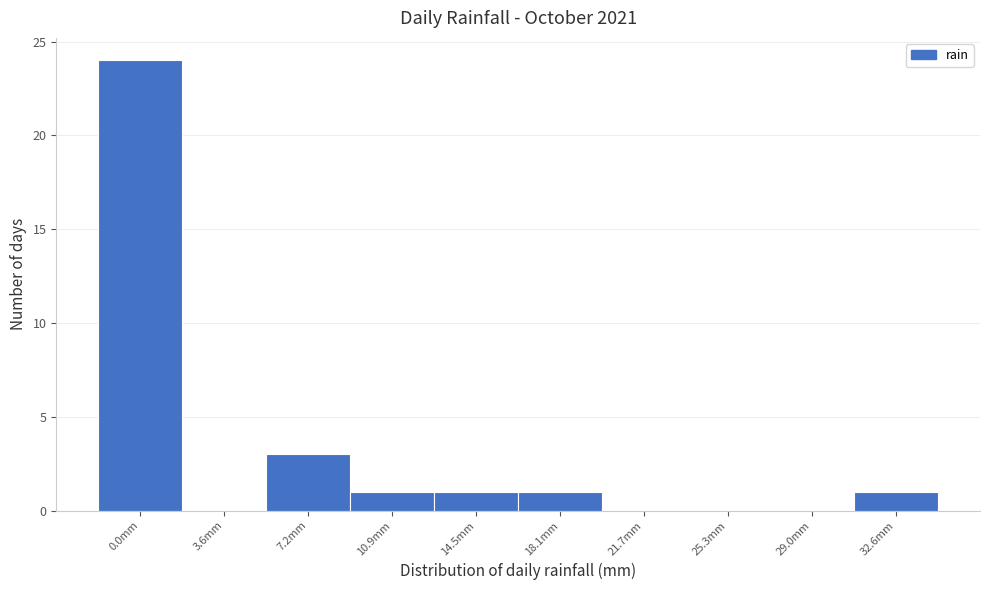

Reading right to left, transcribe all the data shown in this chart.

32.6mm=1	29.0mm=0	25.3mm=0	21.7mm=0	18.1mm=1	14.5mm=1	10.9mm=1	7.2mm=3	3.6mm=0	0.0mm=24